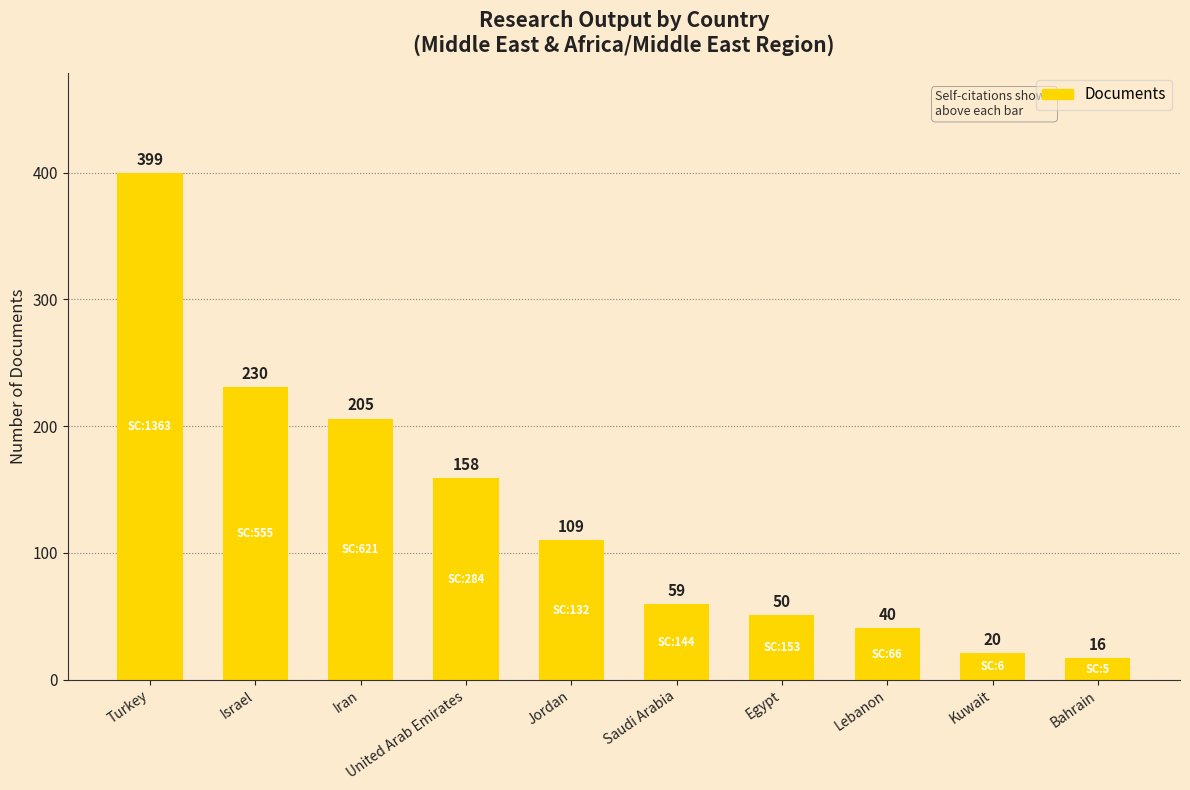

Is it true that the value at Jordan is 44?

False